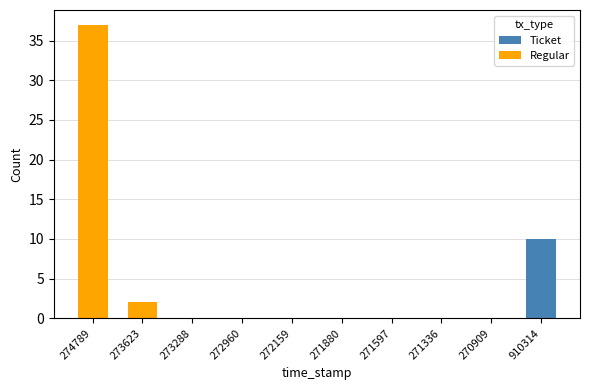

What are all the series names shown in the legend?

Ticket, Regular